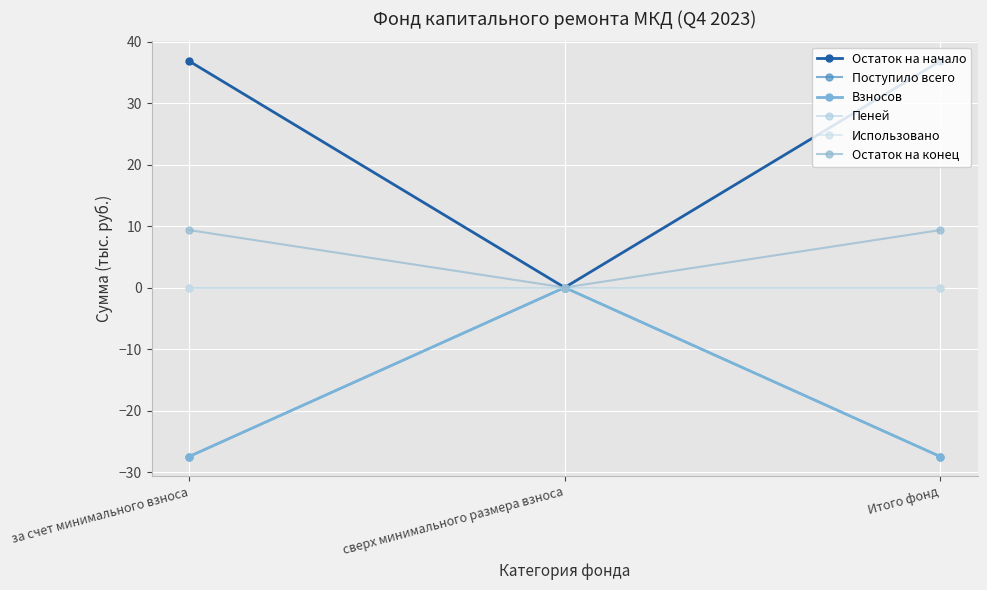

At which label is Взносов closest to -13?

сверх минимального размера взноса